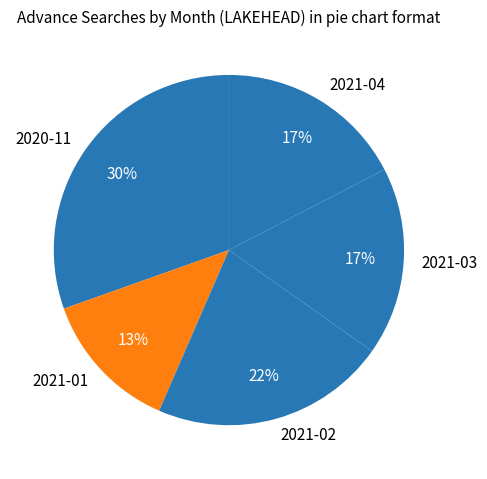

How many segments does this pie chart have?

5